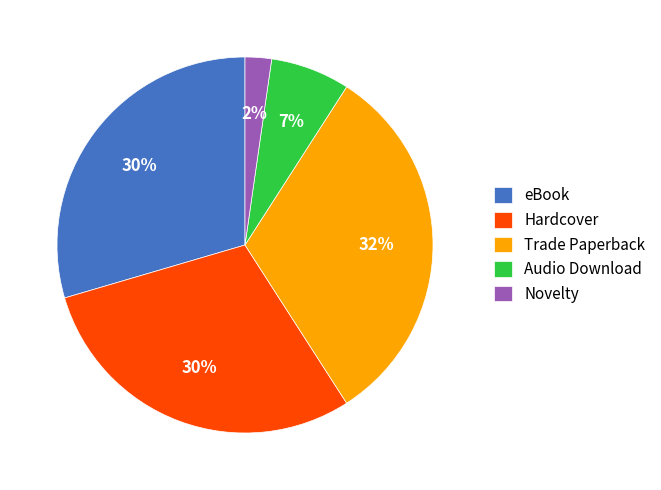

Does any single category account for the majority?

No